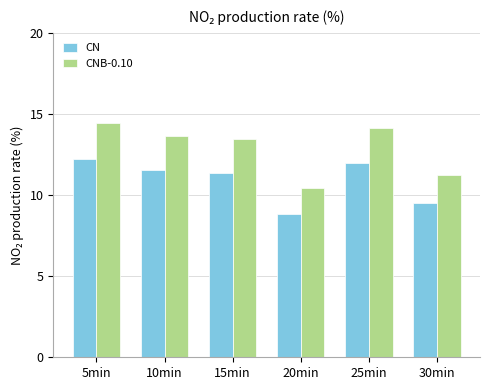

List the series in order of their peak value, lowest first.

CN, CNB-0.10